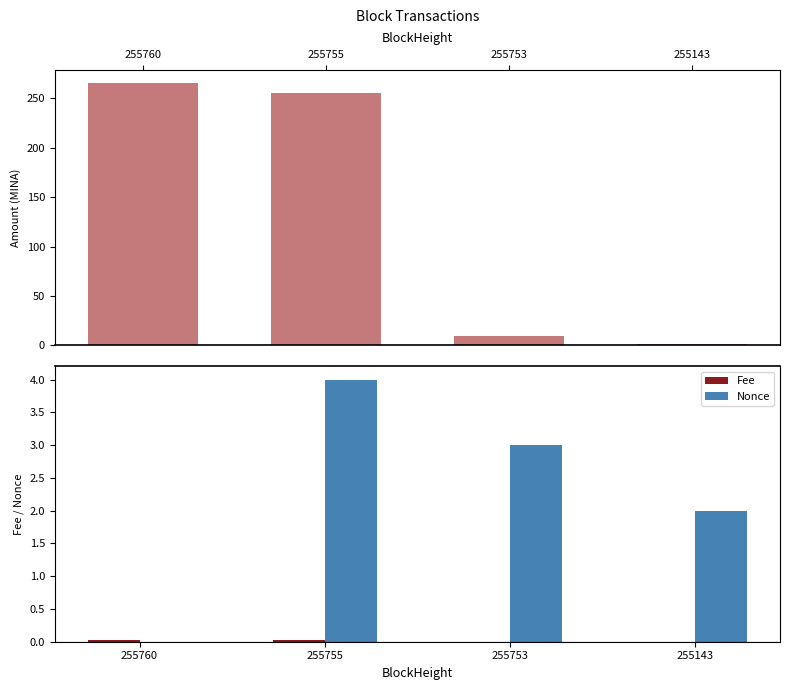

How many bars are there in total?

12